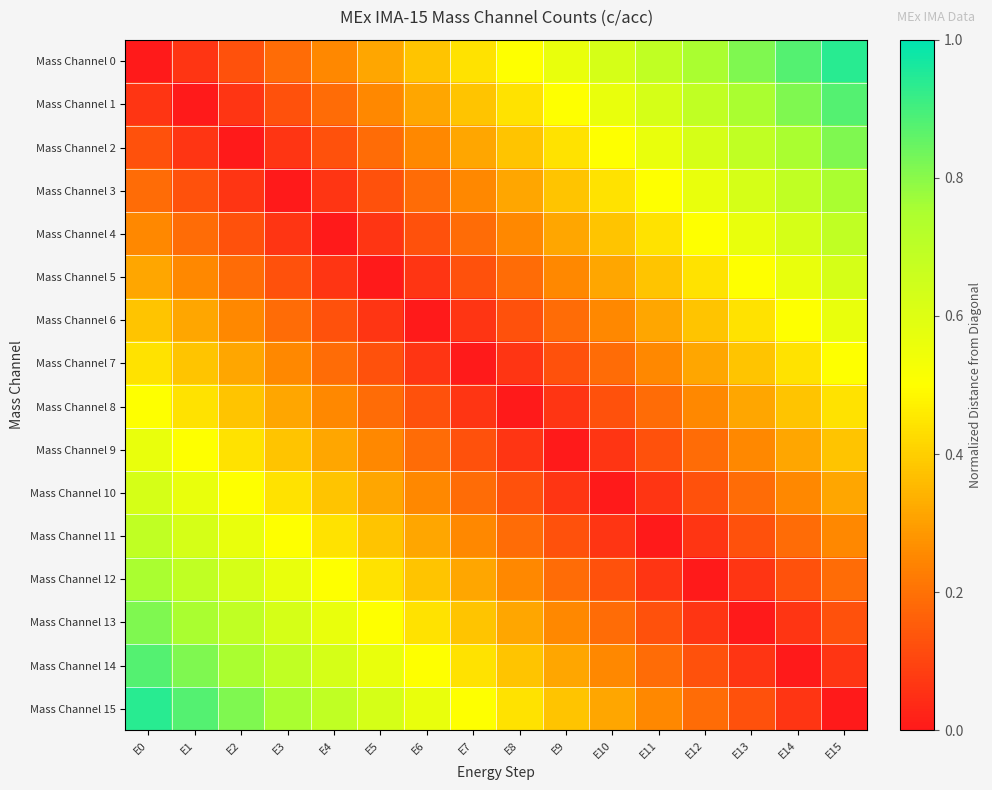

Reading left to right, what are all the values shown in this chart?

Mass Channel 0: E0=0.0	E1=0.1	E2=0.1	E3=0.2	E4=0.2	E5=0.3	E6=0.4	E7=0.4	E8=0.5	E9=0.6	E10=0.6	E11=0.7	E12=0.8	E13=0.8	E14=0.9	E15=0.9
Mass Channel 1: E0=0.1	E1=0.0	E2=0.1	E3=0.1	E4=0.2	E5=0.2	E6=0.3	E7=0.4	E8=0.4	E9=0.5	E10=0.6	E11=0.6	E12=0.7	E13=0.8	E14=0.8	E15=0.9
Mass Channel 2: E0=0.1	E1=0.1	E2=0.0	E3=0.1	E4=0.1	E5=0.2	E6=0.2	E7=0.3	E8=0.4	E9=0.4	E10=0.5	E11=0.6	E12=0.6	E13=0.7	E14=0.8	E15=0.8
Mass Channel 3: E0=0.2	E1=0.1	E2=0.1	E3=0.0	E4=0.1	E5=0.1	E6=0.2	E7=0.2	E8=0.3	E9=0.4	E10=0.4	E11=0.5	E12=0.6	E13=0.6	E14=0.7	E15=0.8
Mass Channel 4: E0=0.2	E1=0.2	E2=0.1	E3=0.1	E4=0.0	E5=0.1	E6=0.1	E7=0.2	E8=0.2	E9=0.3	E10=0.4	E11=0.4	E12=0.5	E13=0.6	E14=0.6	E15=0.7
Mass Channel 5: E0=0.3	E1=0.2	E2=0.2	E3=0.1	E4=0.1	E5=0.0	E6=0.1	E7=0.1	E8=0.2	E9=0.2	E10=0.3	E11=0.4	E12=0.4	E13=0.5	E14=0.6	E15=0.6
Mass Channel 6: E0=0.4	E1=0.3	E2=0.2	E3=0.2	E4=0.1	E5=0.1	E6=0.0	E7=0.1	E8=0.1	E9=0.2	E10=0.2	E11=0.3	E12=0.4	E13=0.4	E14=0.5	E15=0.6
Mass Channel 7: E0=0.4	E1=0.4	E2=0.3	E3=0.2	E4=0.2	E5=0.1	E6=0.1	E7=0.0	E8=0.1	E9=0.1	E10=0.2	E11=0.2	E12=0.3	E13=0.4	E14=0.4	E15=0.5
Mass Channel 8: E0=0.5	E1=0.4	E2=0.4	E3=0.3	E4=0.2	E5=0.2	E6=0.1	E7=0.1	E8=0.0	E9=0.1	E10=0.1	E11=0.2	E12=0.2	E13=0.3	E14=0.4	E15=0.4
Mass Channel 9: E0=0.6	E1=0.5	E2=0.4	E3=0.4	E4=0.3	E5=0.2	E6=0.2	E7=0.1	E8=0.1	E9=0.0	E10=0.1	E11=0.1	E12=0.2	E13=0.2	E14=0.3	E15=0.4
Mass Channel 10: E0=0.6	E1=0.6	E2=0.5	E3=0.4	E4=0.4	E5=0.3	E6=0.2	E7=0.2	E8=0.1	E9=0.1	E10=0.0	E11=0.1	E12=0.1	E13=0.2	E14=0.2	E15=0.3
Mass Channel 11: E0=0.7	E1=0.6	E2=0.6	E3=0.5	E4=0.4	E5=0.4	E6=0.3	E7=0.2	E8=0.2	E9=0.1	E10=0.1	E11=0.0	E12=0.1	E13=0.1	E14=0.2	E15=0.2
Mass Channel 12: E0=0.8	E1=0.7	E2=0.6	E3=0.6	E4=0.5	E5=0.4	E6=0.4	E7=0.3	E8=0.2	E9=0.2	E10=0.1	E11=0.1	E12=0.0	E13=0.1	E14=0.1	E15=0.2
Mass Channel 13: E0=0.8	E1=0.8	E2=0.7	E3=0.6	E4=0.6	E5=0.5	E6=0.4	E7=0.4	E8=0.3	E9=0.2	E10=0.2	E11=0.1	E12=0.1	E13=0.0	E14=0.1	E15=0.1
Mass Channel 14: E0=0.9	E1=0.8	E2=0.8	E3=0.7	E4=0.6	E5=0.6	E6=0.5	E7=0.4	E8=0.4	E9=0.3	E10=0.2	E11=0.2	E12=0.1	E13=0.1	E14=0.0	E15=0.1
Mass Channel 15: E0=0.9	E1=0.9	E2=0.8	E3=0.8	E4=0.7	E5=0.6	E6=0.6	E7=0.5	E8=0.4	E9=0.4	E10=0.3	E11=0.2	E12=0.2	E13=0.1	E14=0.1	E15=0.0